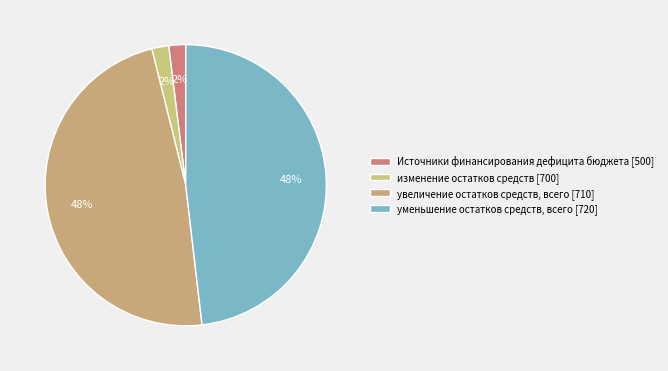

What percentage is the Источники финансирования дефицита бюджета slice, to the nearest percent?

2%